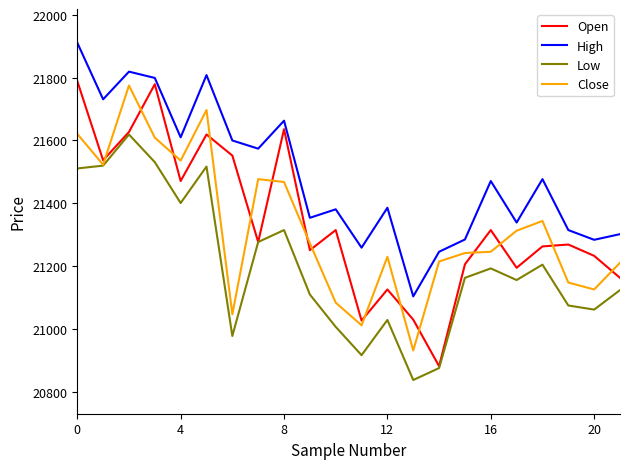

Which series has the largest total across all categories?

High